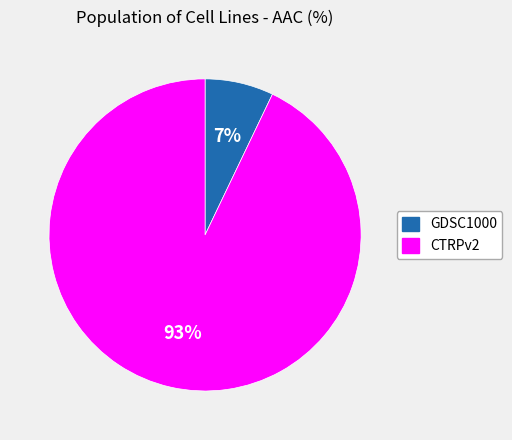

Count the number of slices in the pie.

2